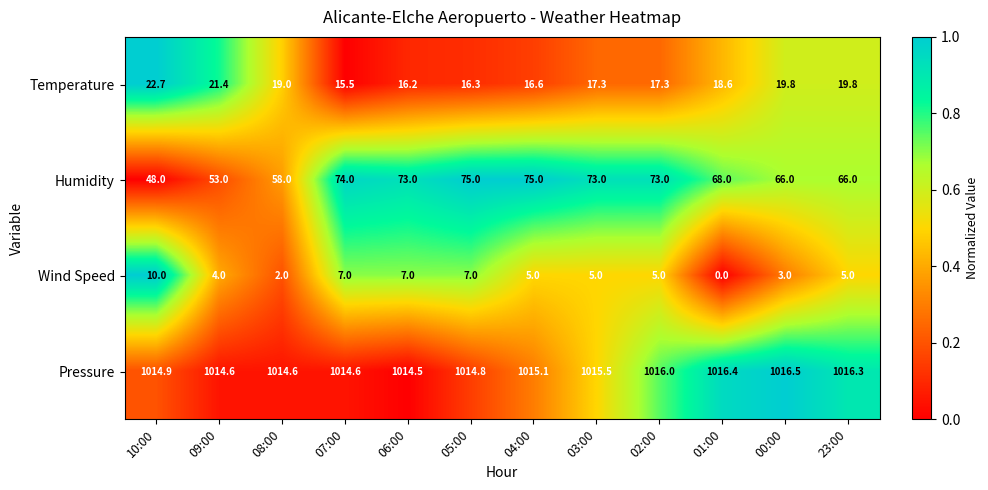

Count the Wind Speed values in the range 4 to 7.

8